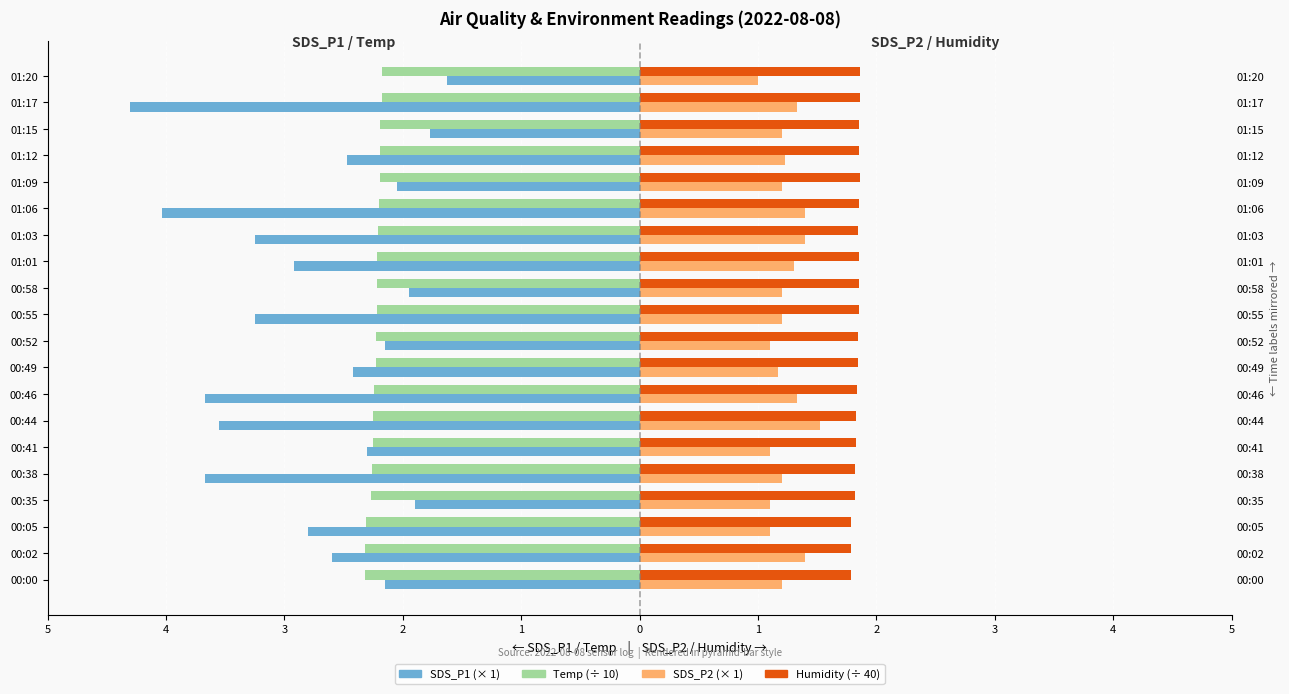

The value of Temp/10 at 00:02 is -2.3. True or false?

True